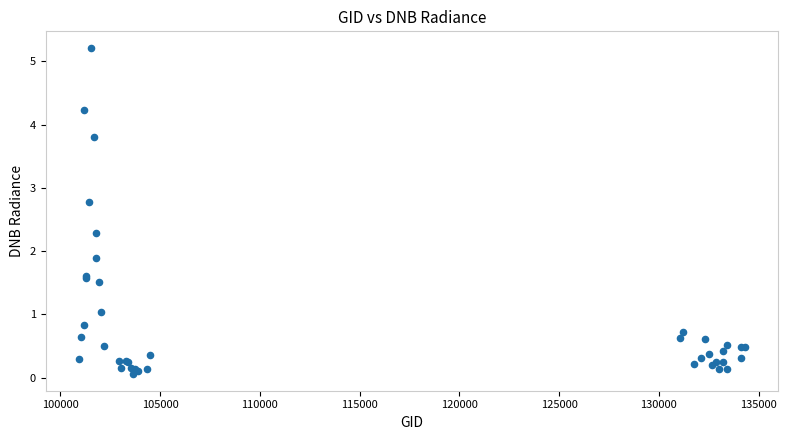

What Y value in the scatter plot is closest to 2?

1.9